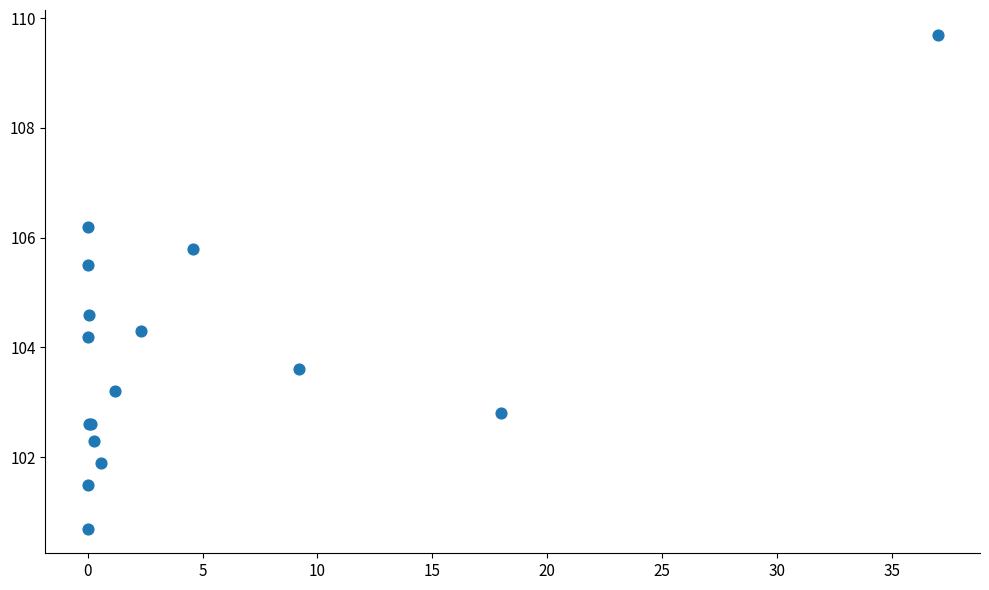

What Y value in the scatter plot is closest to 105?

104.6